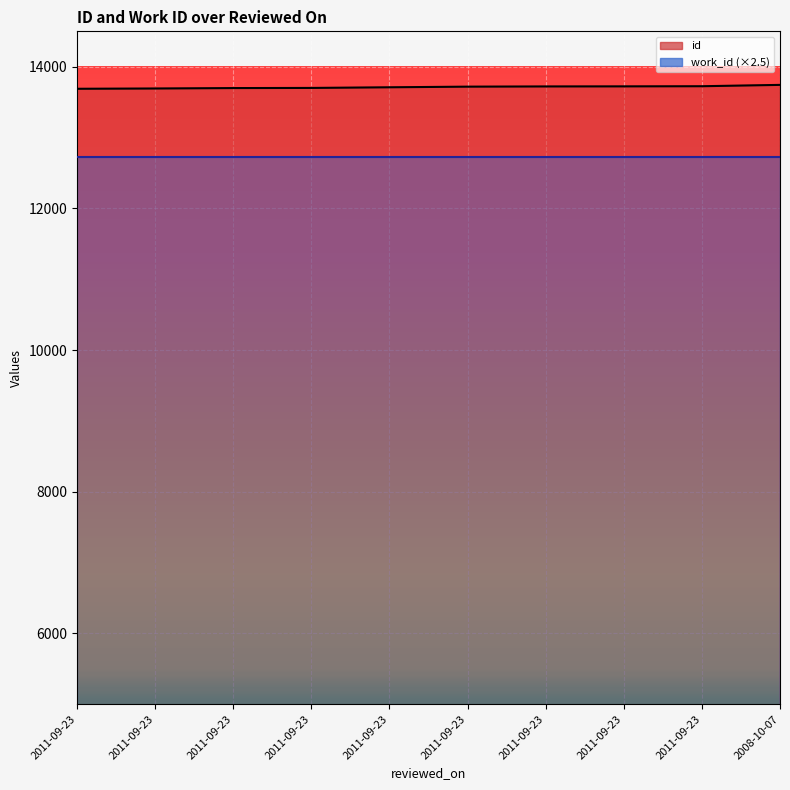

What is the change in value from 2011-09-23 to 2011-09-23?

+24